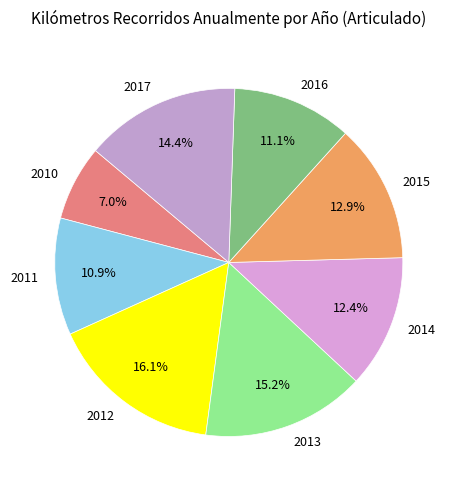

The 2012 slice represents 1% of the pie. True or false?

False